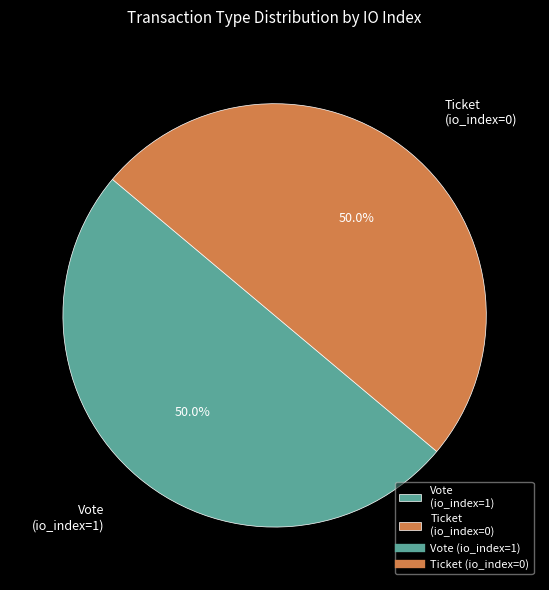

To the nearest percent, what is the difference between the largest and smallest slice percentages?

0%